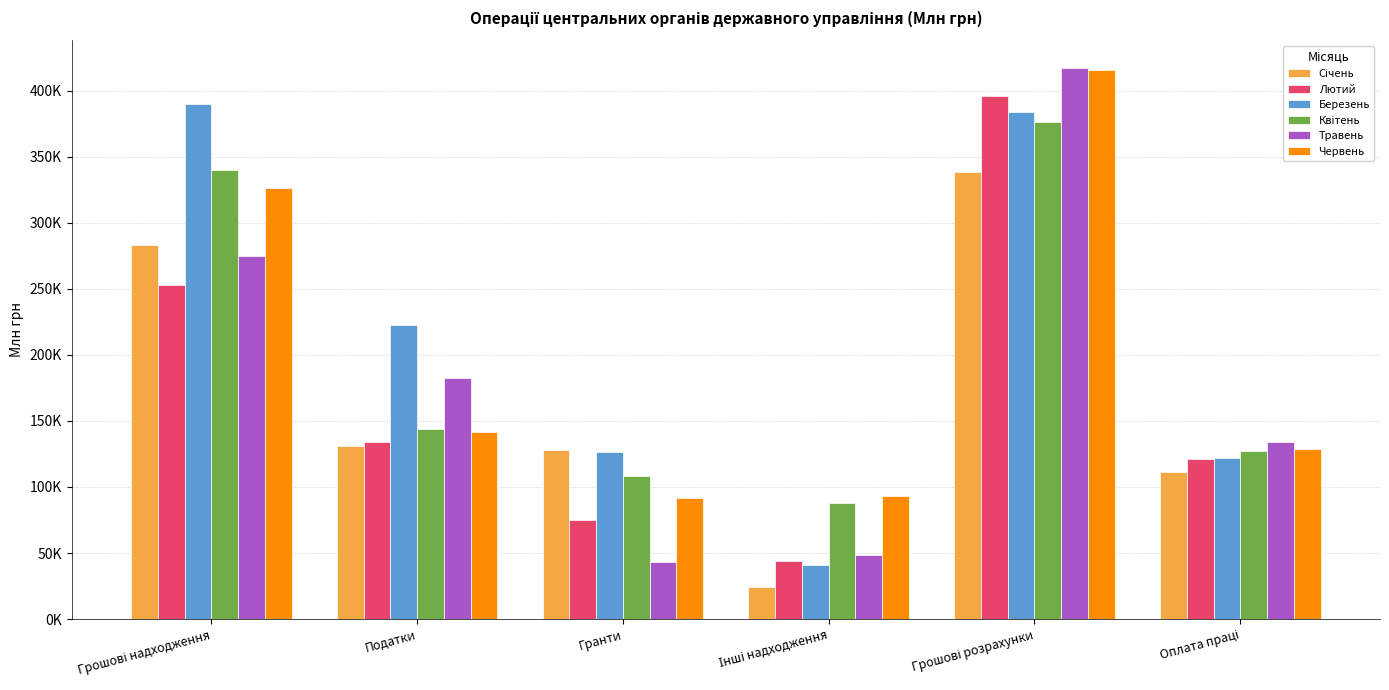

Does the chart contain stacked bars?

No